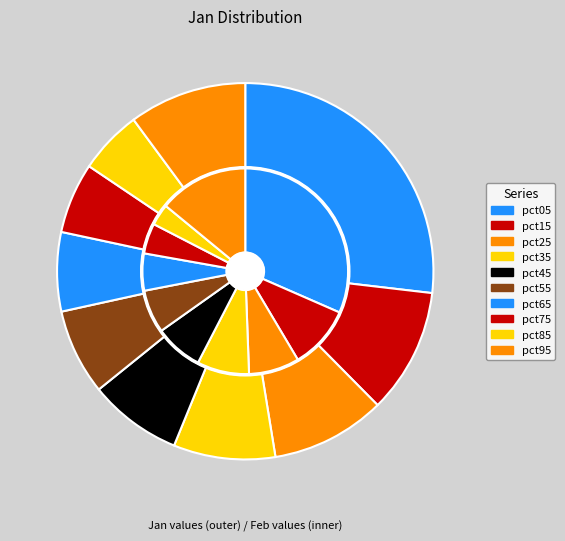

What is the smallest slice in the pie chart?

8